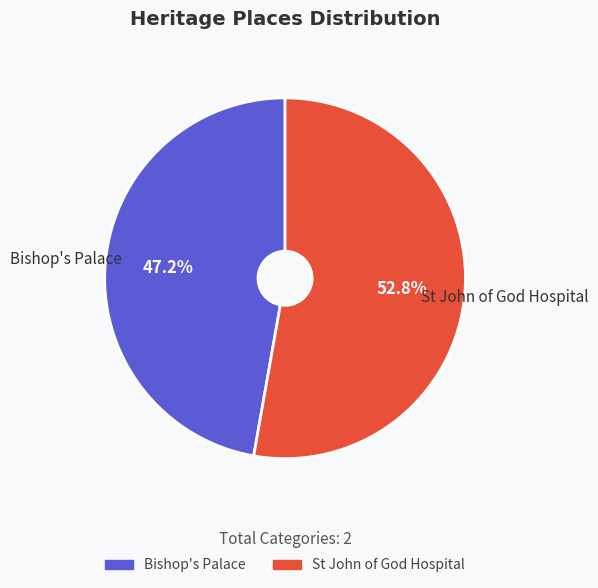

How many segments does this pie chart have?

2